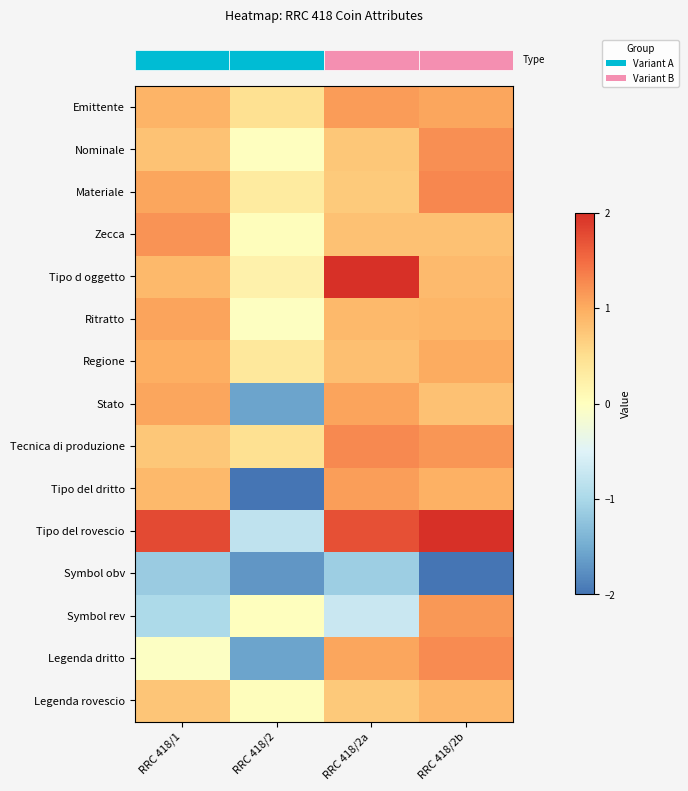

What is the difference between the highest and lowest values at RRC 418/2a?

3.1